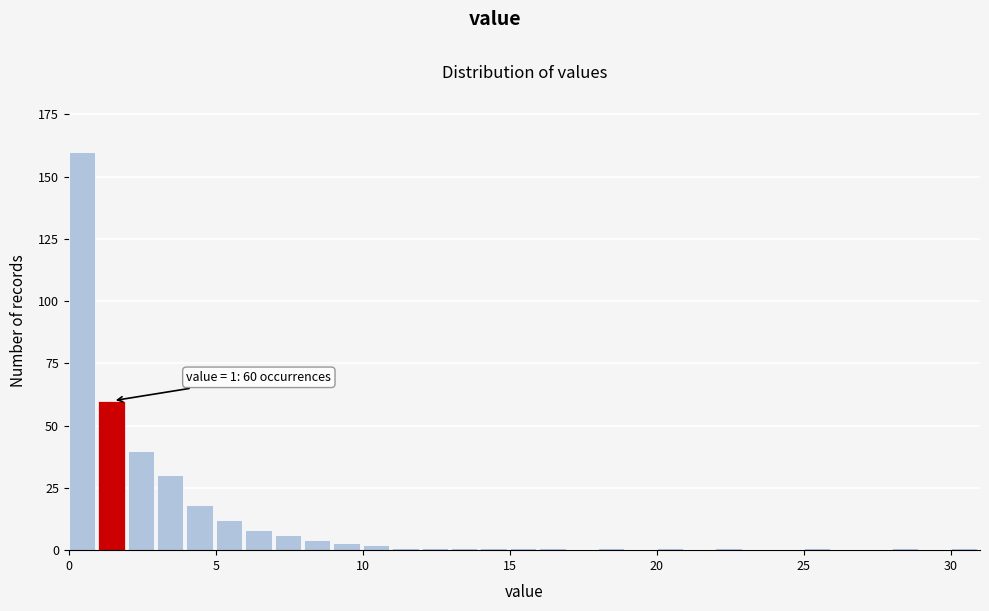

Read against the x-axis, roughly where is the centre of the tallest bar?

0.5